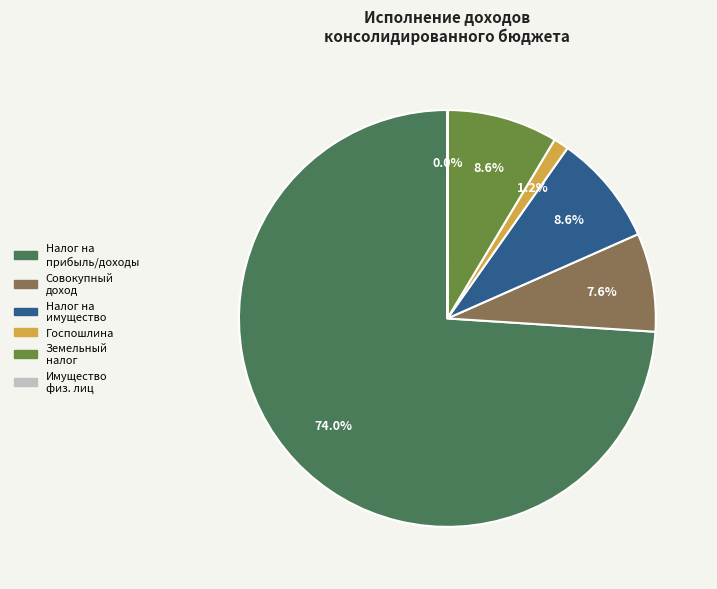

Is Налог на прибыль/доходы the majority of the pie?

Yes